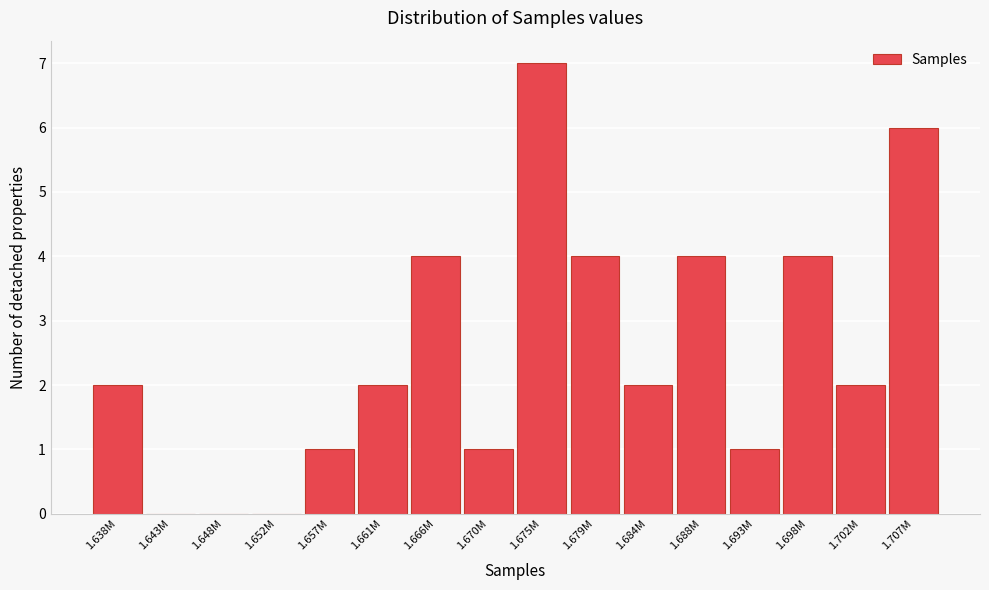

Reading left to right, what are all the values shown in this chart?

1.638M=2	1.643M=0	1.648M=0	1.652M=0	1.657M=1	1.661M=2	1.666M=4	1.670M=1	1.675M=7	1.679M=4	1.684M=2	1.688M=4	1.693M=1	1.698M=4	1.702M=2	1.707M=6